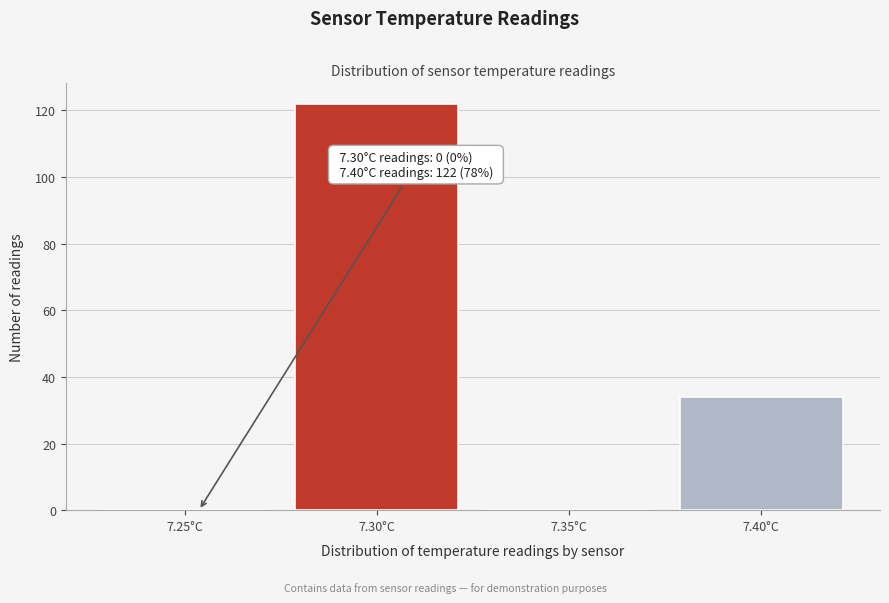

Reading left to right, list all the values displayed in this chart.

7.25°C=0	7.30°C=122	7.35°C=0	7.40°C=34